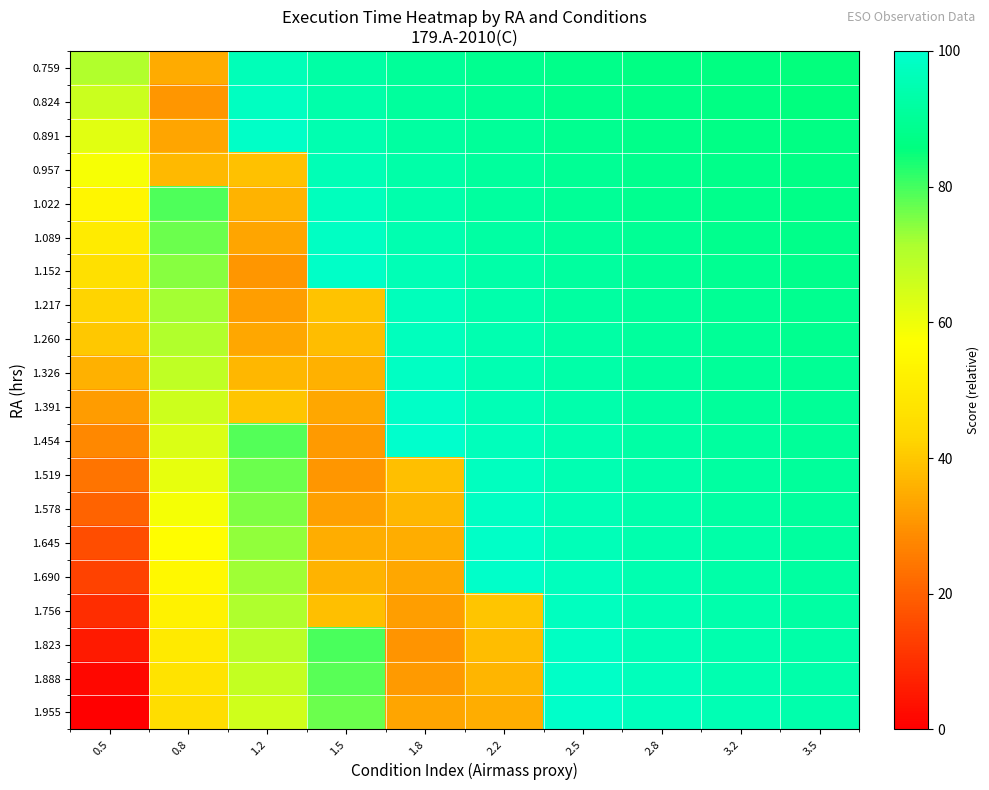

Reading left to right, list all the values displayed in this chart.

0.759: 0.5=70.3	0.8=34.5	1.2=96.3	1.5=92.7	1.8=90.4	2.2=88.8	2.5=87.6	2.8=86.7	3.2=86.0	3.5=85.4
0.824: 0.5=66.4	0.8=30.6	1.2=97.7	1.5=93.7	1.8=91.2	2.2=89.5	2.5=88.2	2.8=87.3	3.2=86.5	3.5=85.9
0.891: 0.5=62.3	0.8=33.4	1.2=99.1	1.5=94.8	1.8=92.1	2.2=90.3	2.5=88.9	2.8=87.9	3.2=87.0	3.5=86.4
0.957: 0.5=58.2	0.8=37.4	1.2=39.0	1.5=96.0	1.8=93.1	2.2=91.0	2.5=89.6	2.8=88.4	3.2=87.6	3.5=86.8
1.022: 0.5=54.3	0.8=79.2	1.2=36.2	1.5=97.0	1.8=93.9	2.2=91.8	2.5=90.2	2.8=89.0	3.2=88.1	3.5=87.3
1.089: 0.5=50.2	0.8=76.7	1.2=33.3	1.5=98.2	1.8=94.9	2.2=92.6	2.5=90.9	2.8=89.6	3.2=88.6	3.5=87.8
1.152: 0.5=46.4	0.8=74.4	1.2=30.6	1.5=99.2	1.8=95.7	2.2=93.3	2.5=91.5	2.8=90.2	3.2=89.1	3.5=88.2
1.217: 0.5=42.4	0.8=72.1	1.2=32.2	1.5=39.4	1.8=96.6	2.2=94.0	2.5=92.2	2.8=90.7	3.2=89.6	3.5=88.7
1.260: 0.5=39.9	0.8=70.5	1.2=34.0	1.5=38.0	1.8=97.2	2.2=94.5	2.5=92.6	2.8=91.1	3.2=89.9	3.5=89.0
1.326: 0.5=35.8	0.8=68.1	1.2=36.8	1.5=35.8	1.8=98.1	2.2=95.3	2.5=93.3	2.8=91.7	3.2=90.5	3.5=89.5
1.391: 0.5=31.8	0.8=65.7	1.2=39.6	1.5=33.6	1.8=99.0	2.2=96.1	2.5=93.9	2.8=92.3	3.2=91.0	3.5=89.9
1.454: 0.5=28.0	0.8=63.4	1.2=78.6	1.5=31.5	1.8=99.8	2.2=96.8	2.5=94.5	2.8=92.8	3.2=91.5	3.5=90.4
1.519: 0.5=24.1	0.8=61.0	1.2=76.9	1.5=30.6	1.8=38.6	2.2=97.5	2.5=95.2	2.8=93.4	3.2=92.0	3.5=90.9
1.578: 0.5=20.4	0.8=58.9	1.2=75.3	1.5=32.6	1.8=37.0	2.2=98.2	2.5=95.8	2.8=93.9	3.2=92.5	3.5=91.3
1.645: 0.5=16.4	0.8=56.4	1.2=73.6	1.5=34.8	1.8=35.1	2.2=99.0	2.5=96.5	2.8=94.5	3.2=93.0	3.5=91.8
1.690: 0.5=13.7	0.8=54.8	1.2=72.4	1.5=36.3	1.8=33.9	2.2=99.5	2.5=96.9	2.8=94.9	3.2=93.3	3.5=92.1
1.756: 0.5=9.6	0.8=52.4	1.2=70.7	1.5=38.5	1.8=32.1	2.2=39.5	2.5=97.6	2.8=95.5	3.2=93.9	3.5=92.5
1.823: 0.5=5.6	0.8=49.9	1.2=69.0	1.5=79.5	1.8=30.3	2.2=37.9	2.5=98.2	2.8=96.1	3.2=94.4	3.5=93.0
1.888: 0.5=1.6	0.8=47.6	1.2=67.3	1.5=78.2	1.8=31.5	2.2=36.4	2.5=98.9	2.8=96.7	3.2=94.9	3.5=93.5
1.955: 0.5=0.0	0.8=45.1	1.2=65.5	1.5=76.9	1.8=33.3	2.2=34.9	2.5=99.5	2.8=97.2	3.2=95.4	3.5=94.0